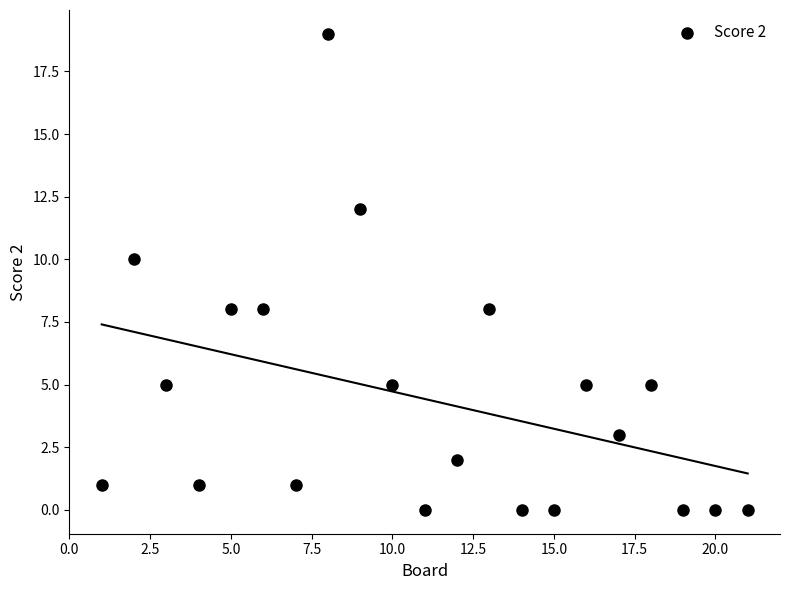

What is the range of Y values (max minus min)?

19